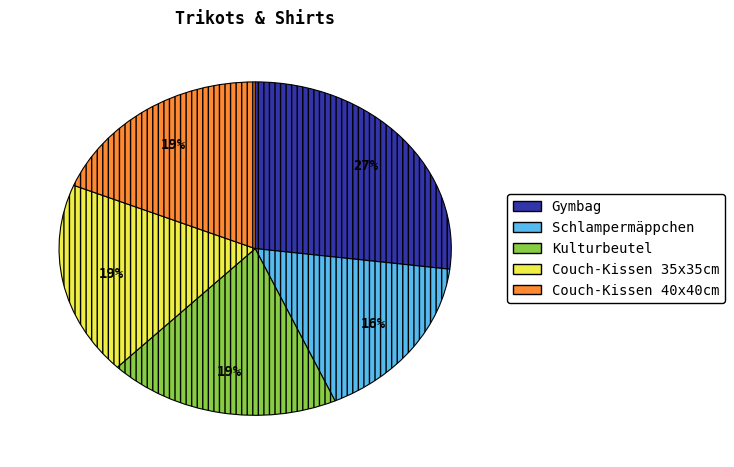

To the nearest percent, what is the average slice percentage?

20%